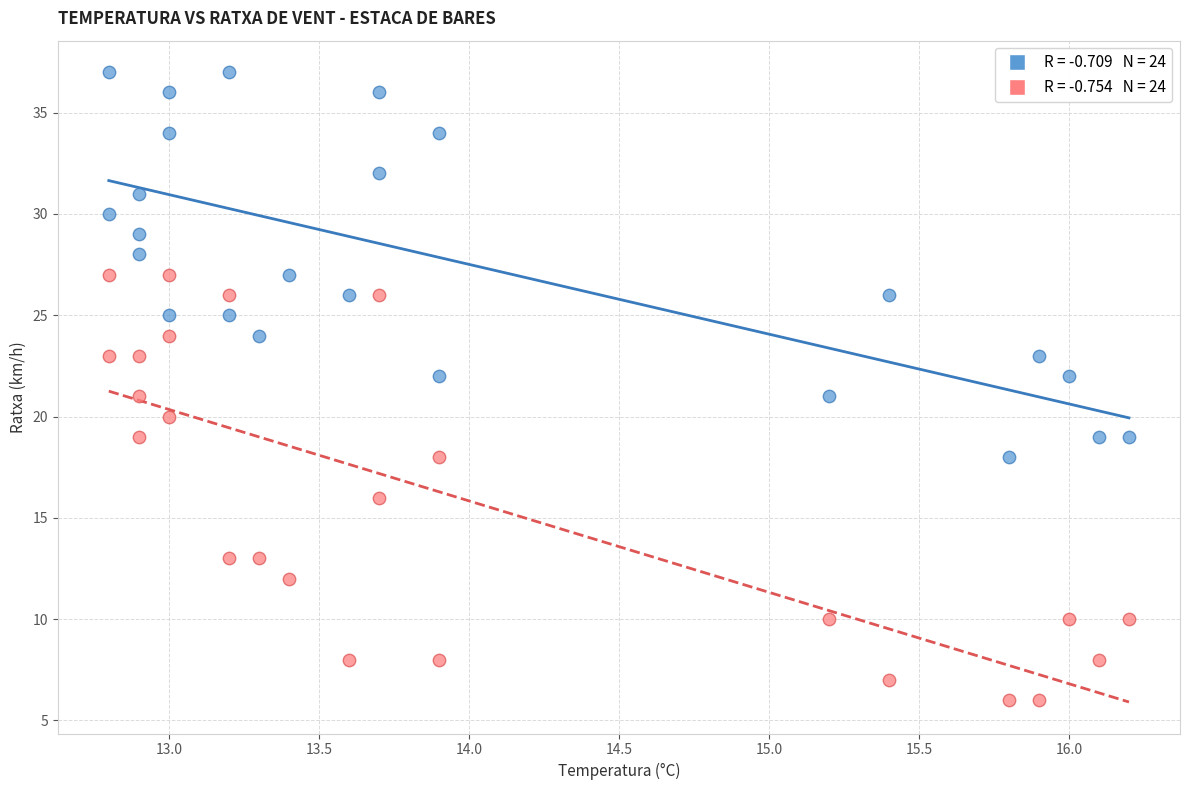

Across all data points, what is the range of Y values (max minus min)?

31